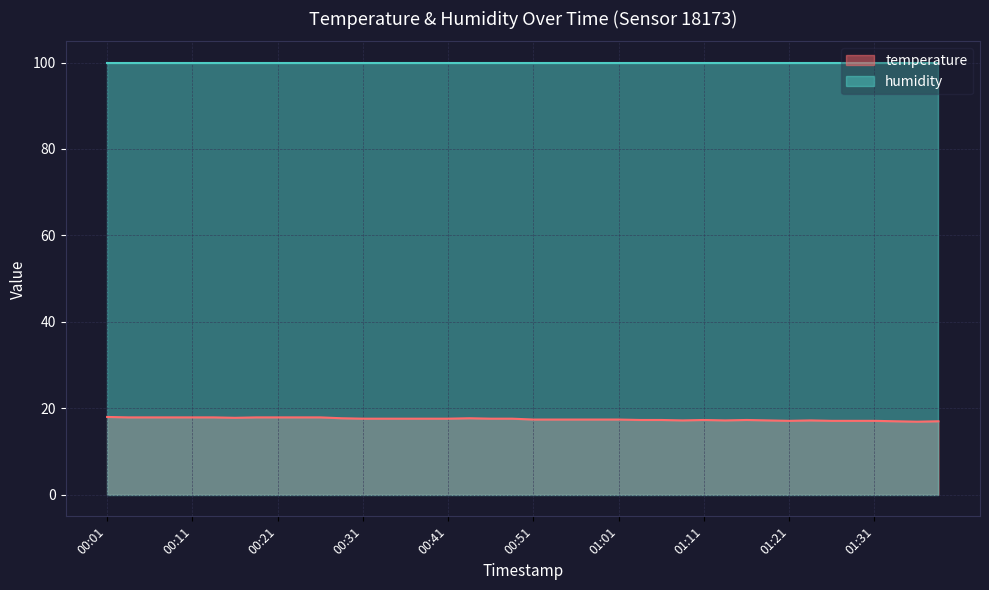

Read the value at 01:29.

17.1